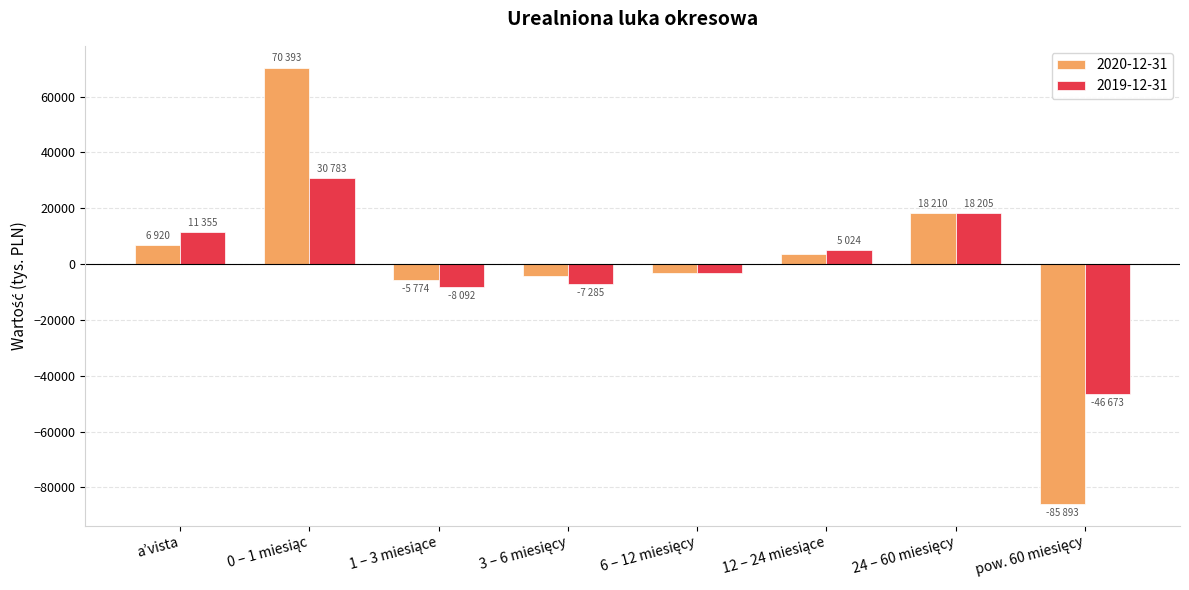

Rank the series by their maximum value, from lowest to highest.

2019-12-31, 2020-12-31